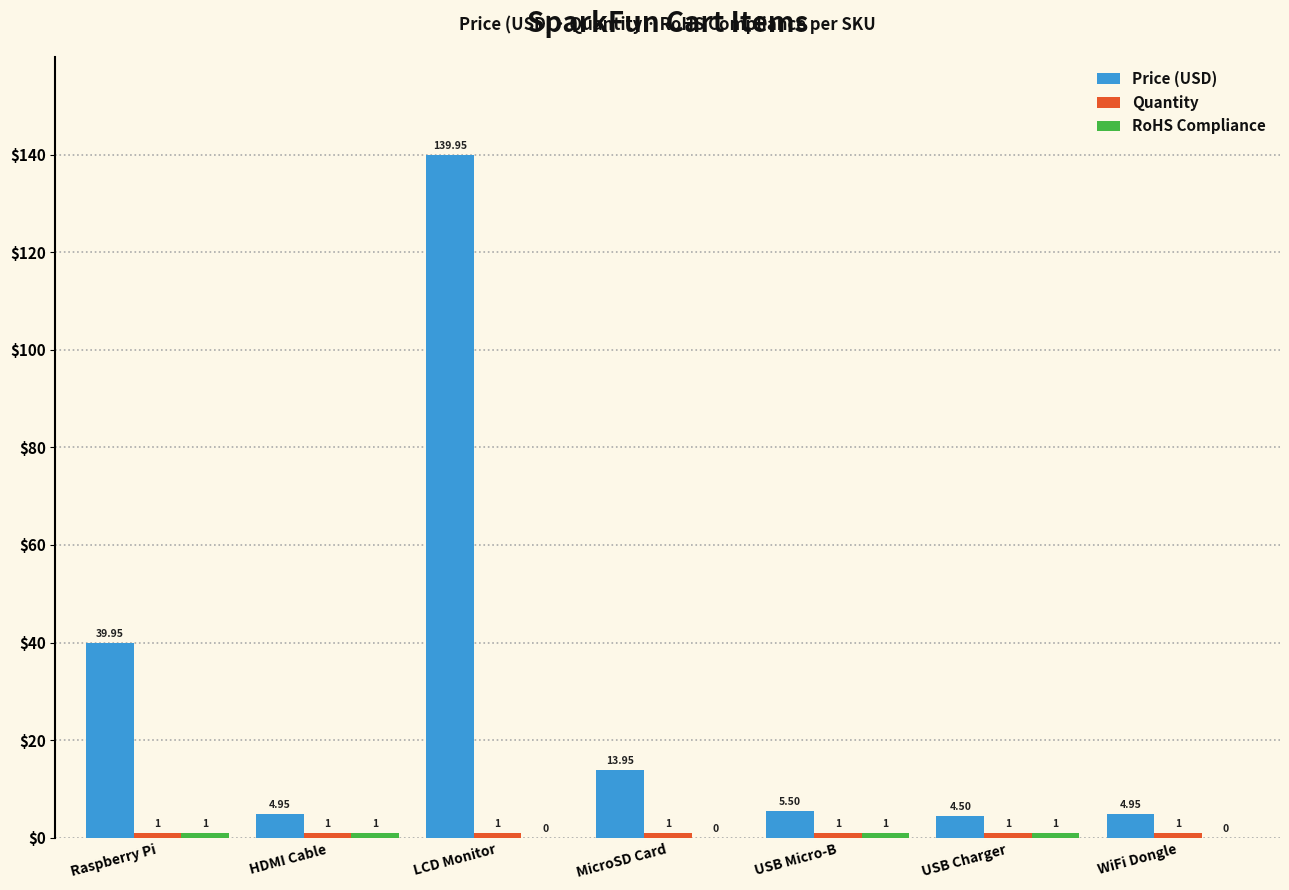

At which category does the chart reach its peak across all series?

LCD Monitor